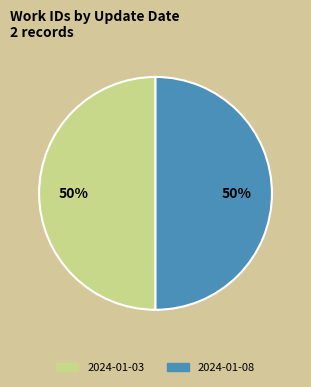

True or false: 2024-01-08 accounts for 37% of the total.

False